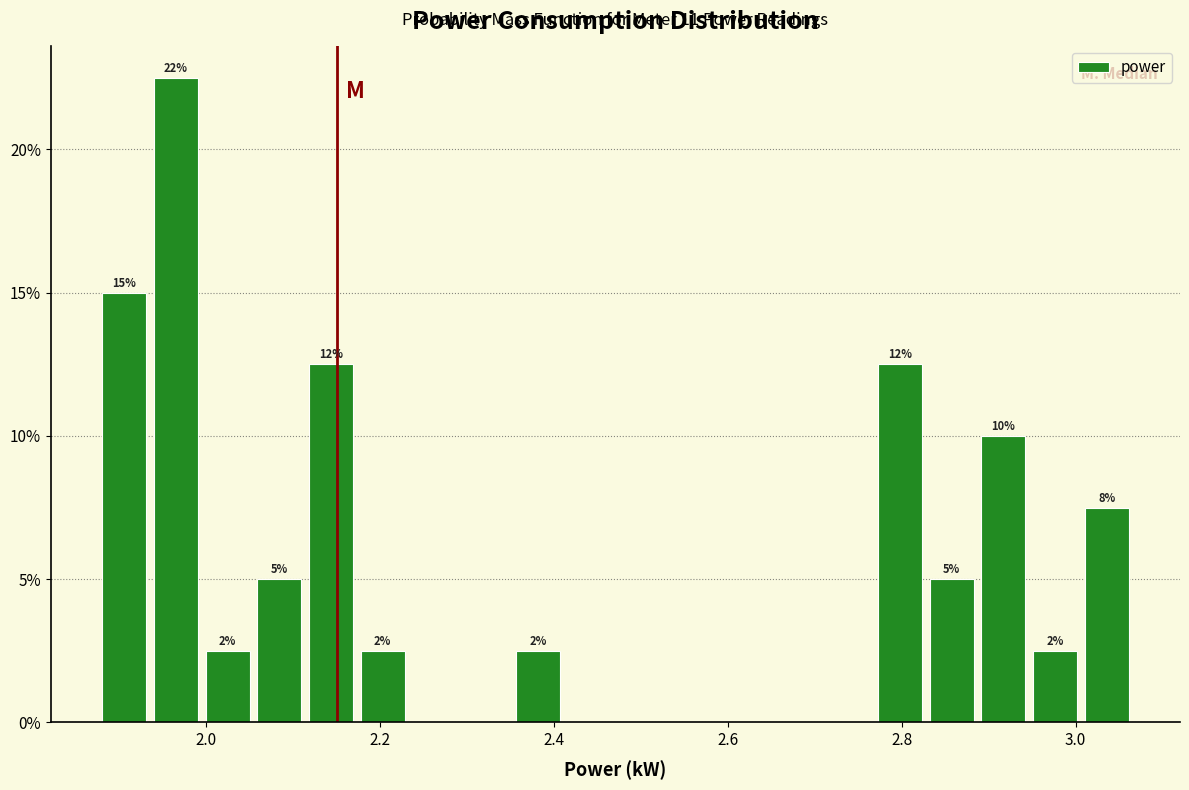

Read against the x-axis, roughly where is the centre of the tallest bar?

1.96